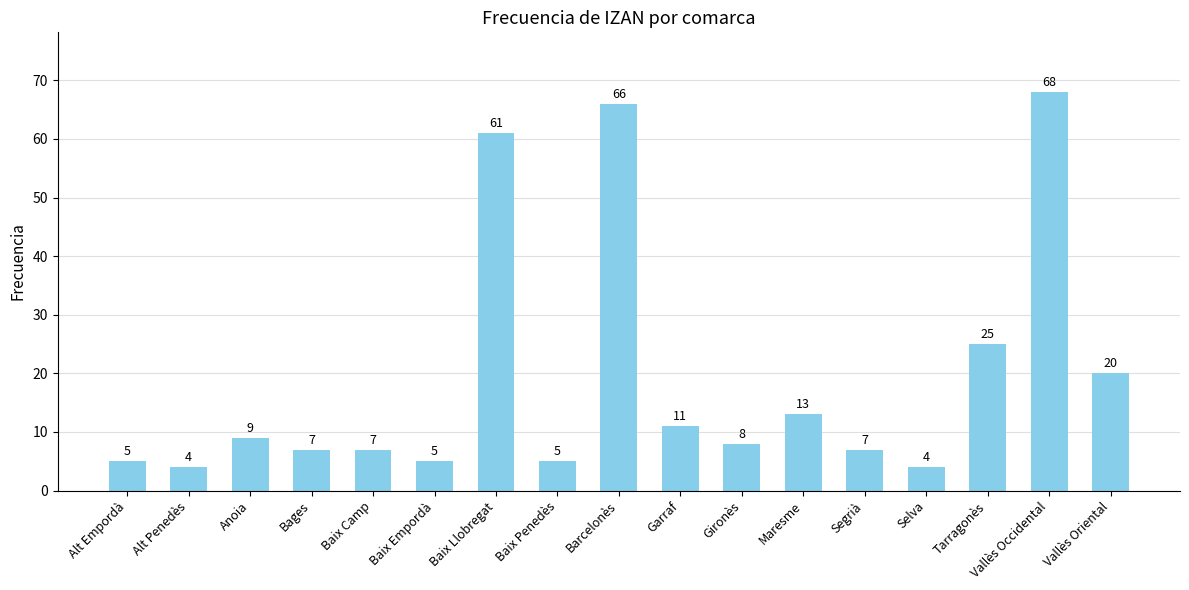

What is the label of the 6th bar from the right?

Maresme